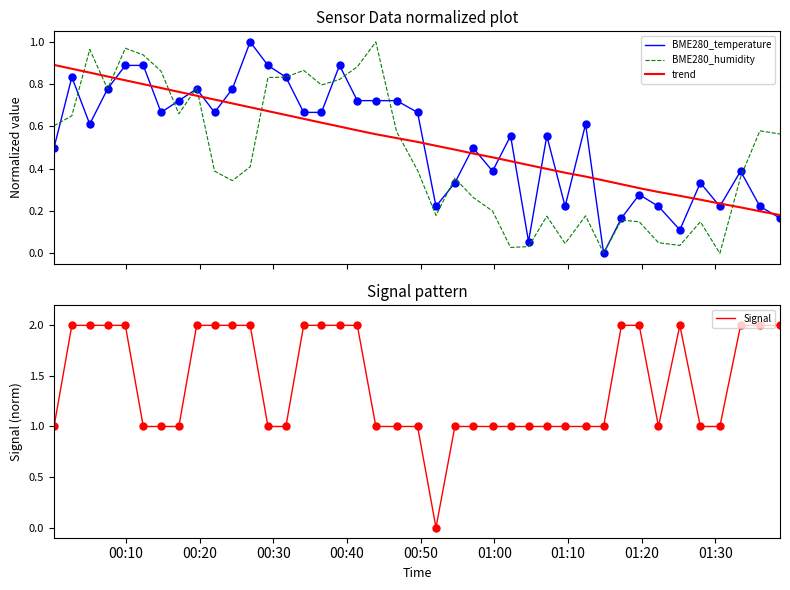

True or false: BME280_temperature and trend intersect in this chart.

True